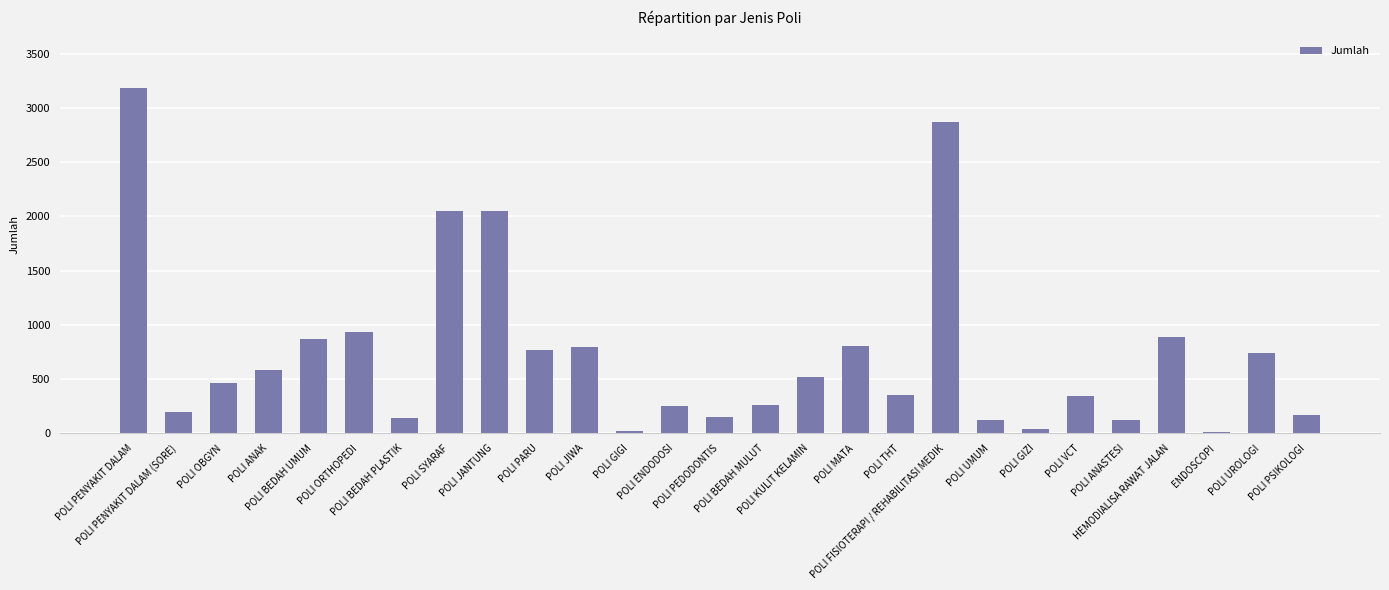

What is the greatest value displayed?

3183